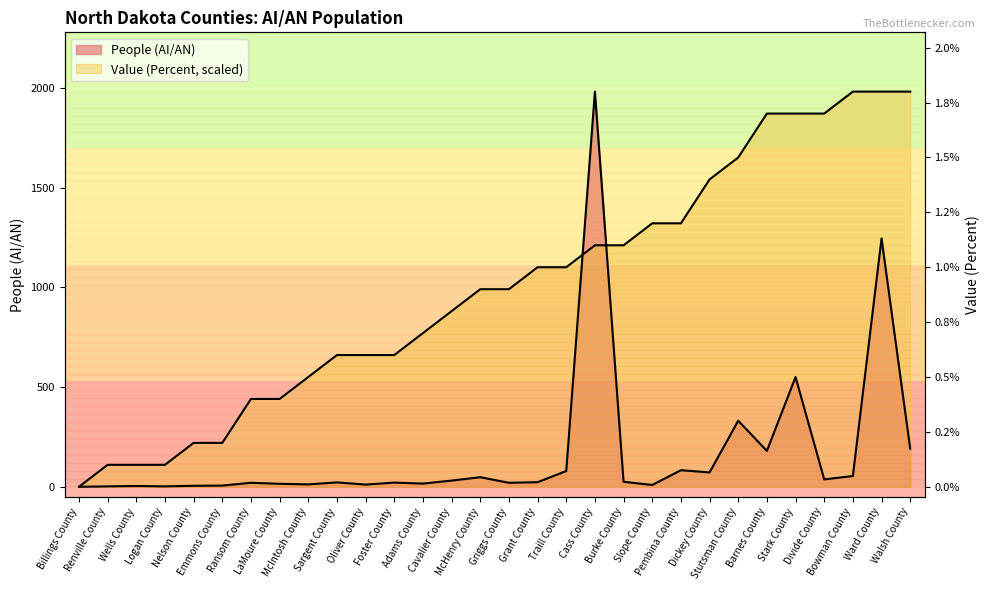

The People (AI/AN) series shows 269.1 at Walsh County. True or false?

False